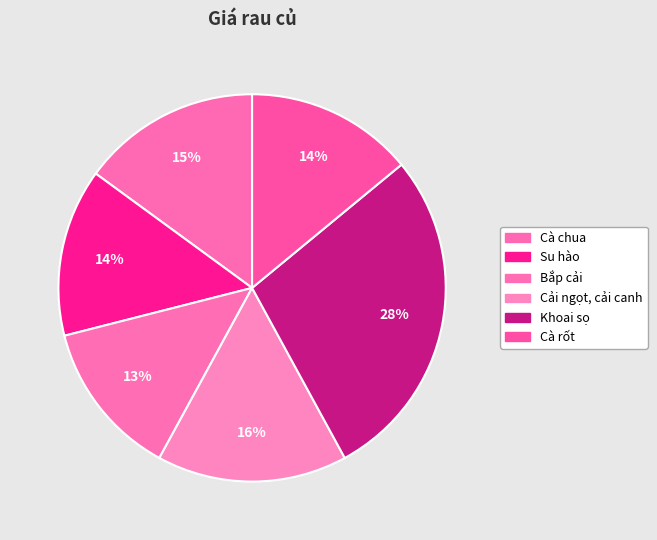

How many segments does this pie chart have?

6